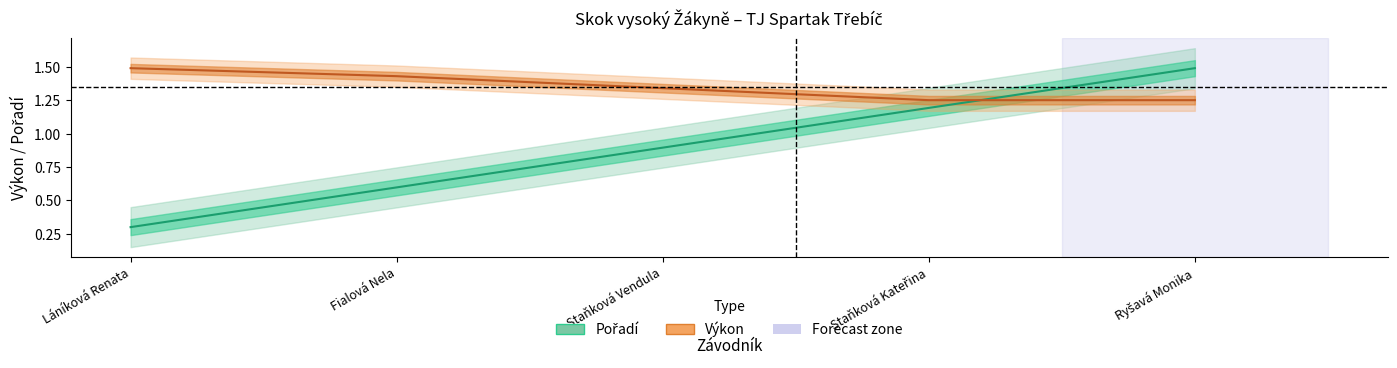

What is the label of the 1st point from the left?

Láníková Renata